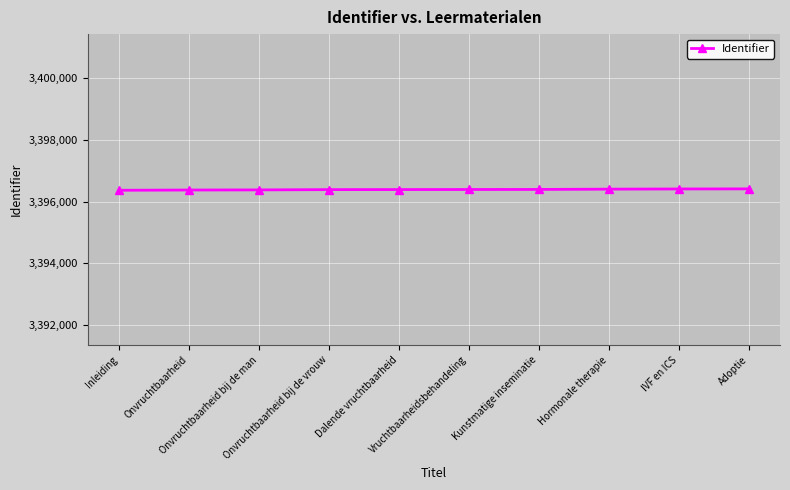

Is this an area chart (filled region under the line)?

No